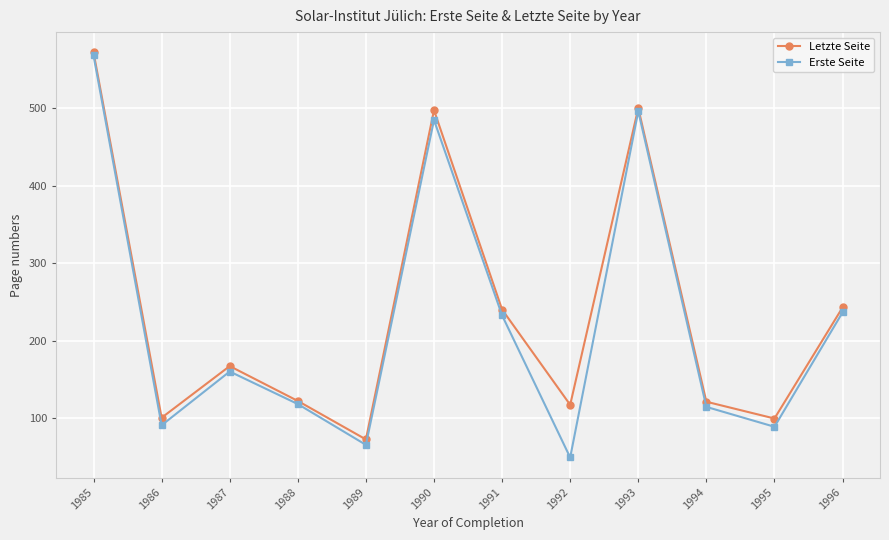

What is the value of the Erste Seite point at the 4th from the left?

118.0